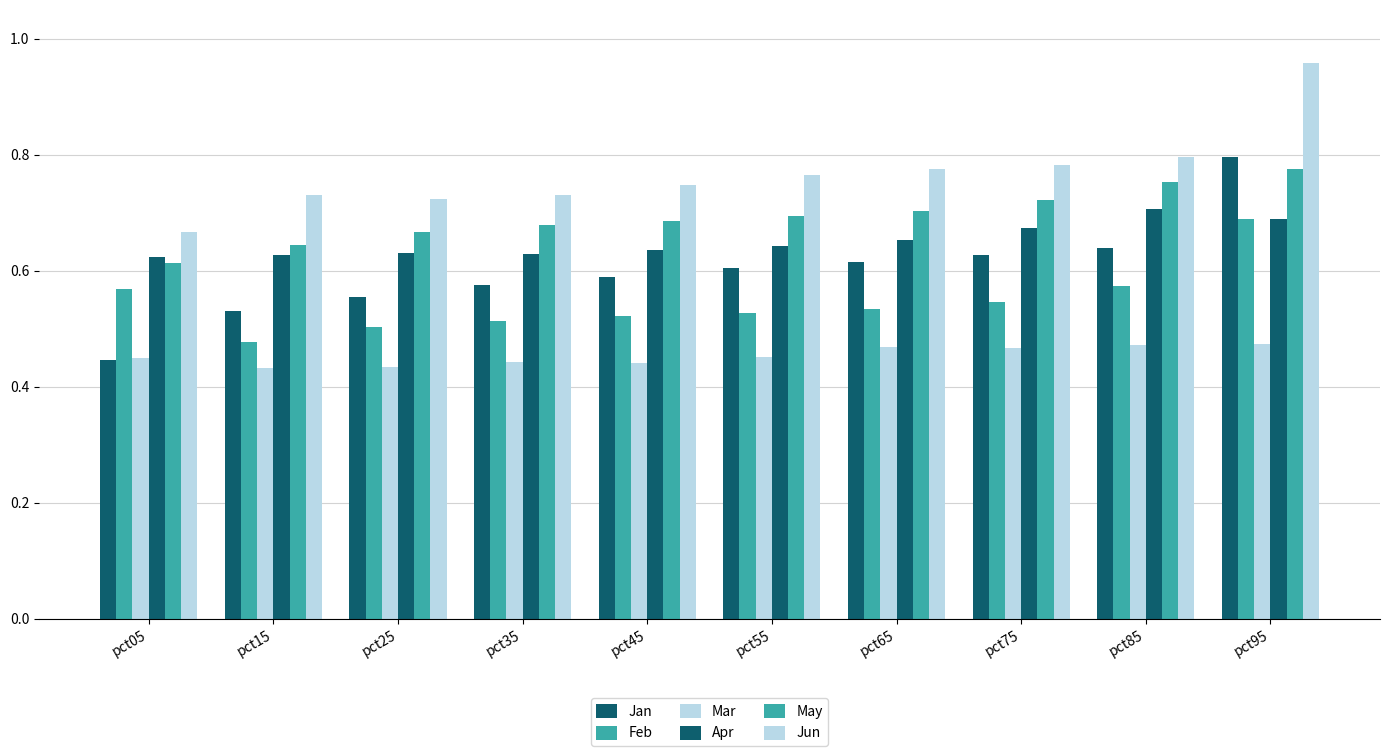

How many bars are there in each group?

6